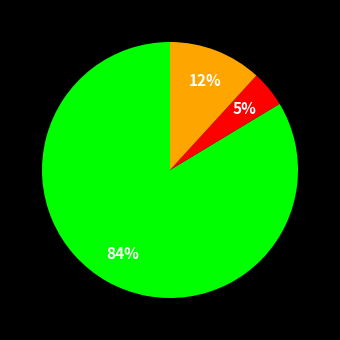

Is there a majority slice in this chart?

Yes